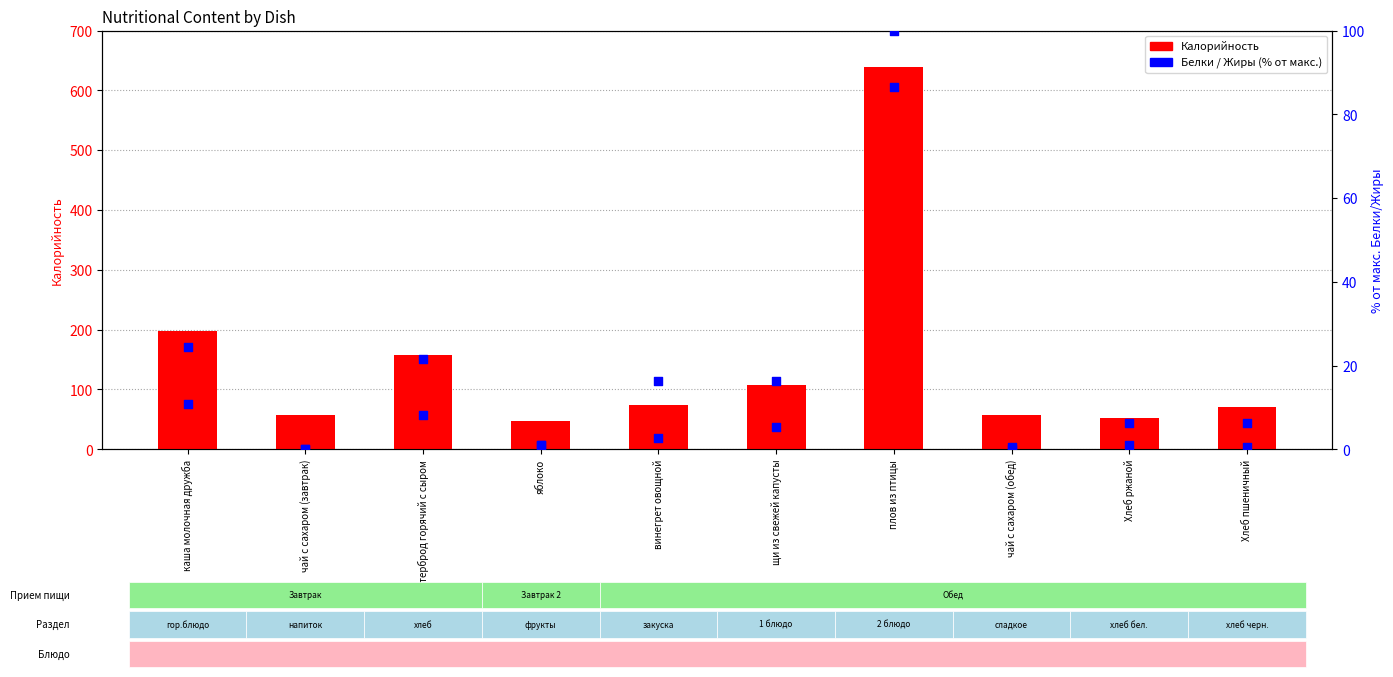

At how many categories does at least one series exceed 416?

1